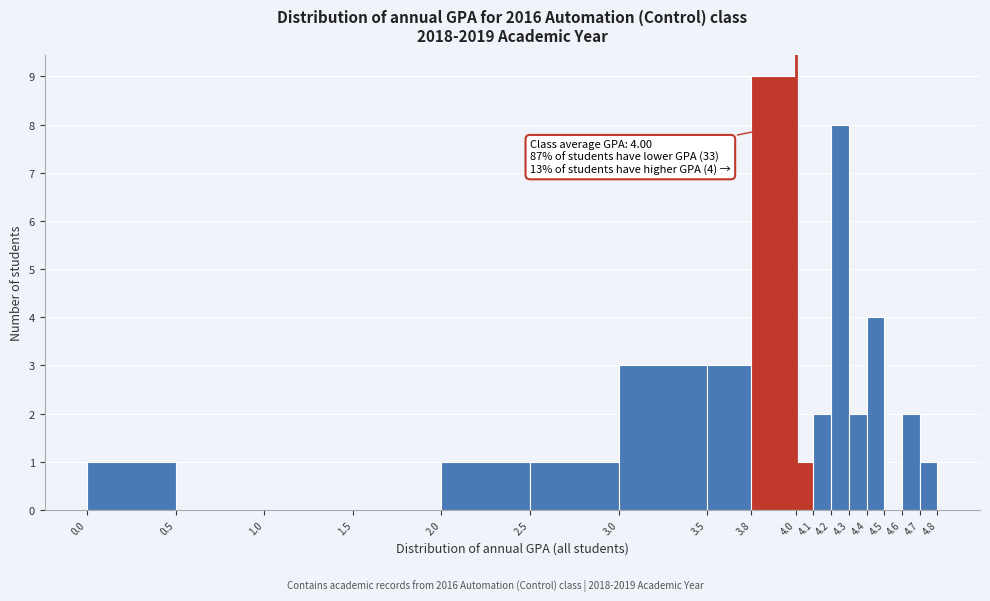

Which range on the x-axis has the tallest bar?

3.8 to 4.0